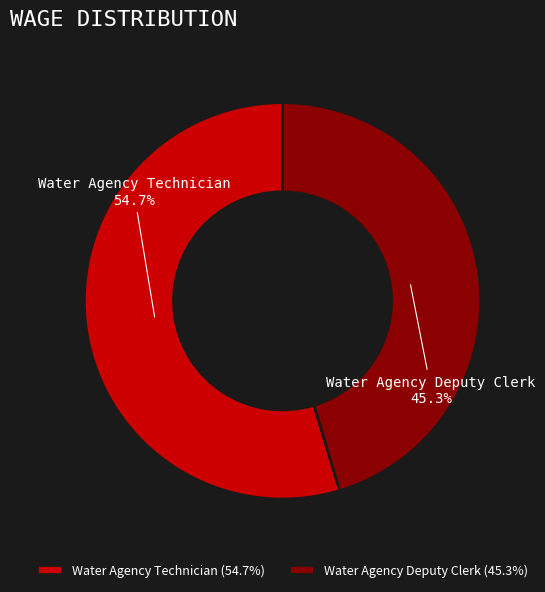

To the nearest percent, what is the average slice percentage?

50%